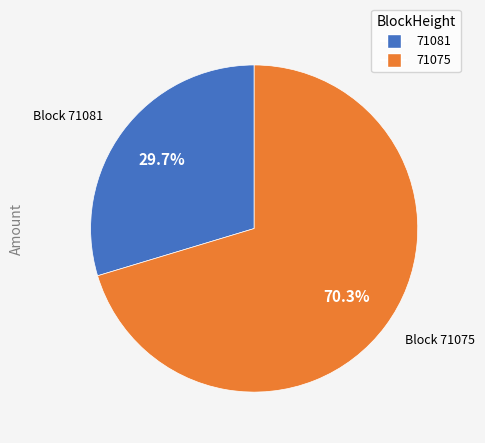

To the nearest percent, what percentage of the pie is 71075?

70%